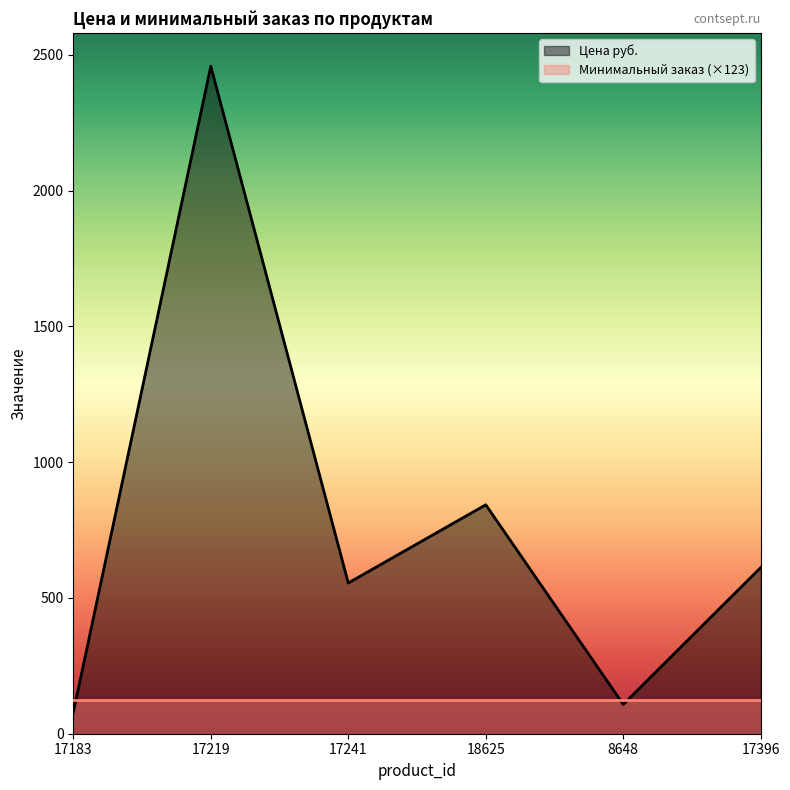

What is the change in value from 17183 to 17241?

+477